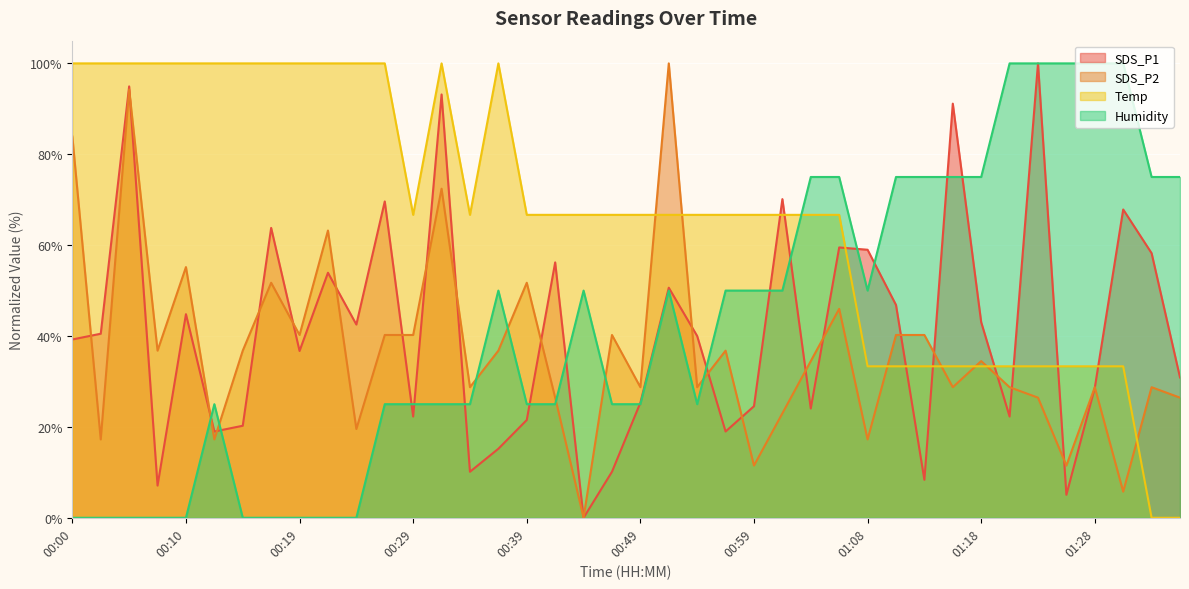

What is the sum of all SDS_P2 values?

1479.3